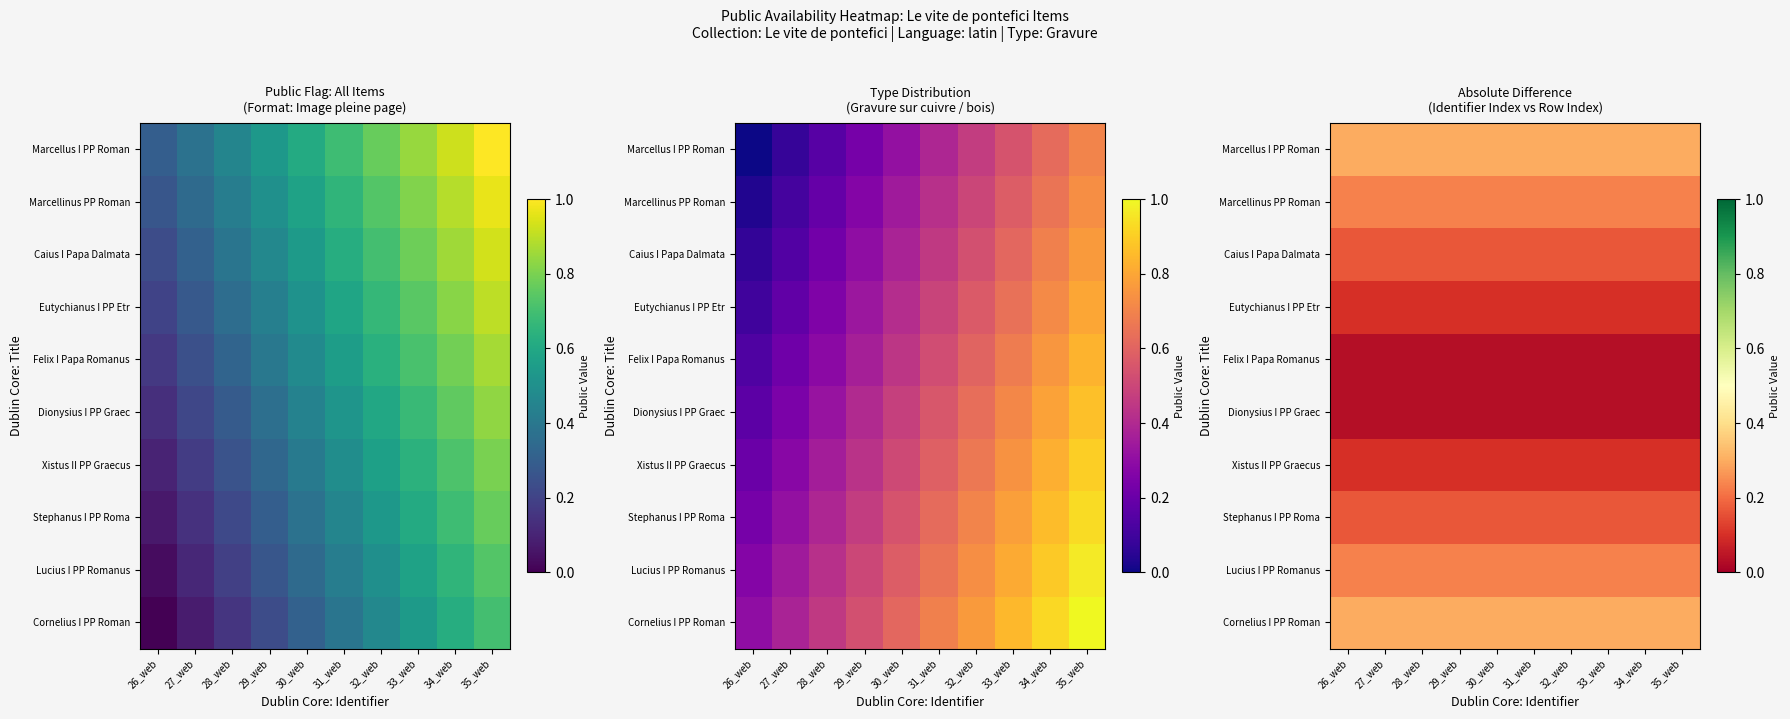

Which category has the lowest value in the Stephanus I PP Roma series?

28_web